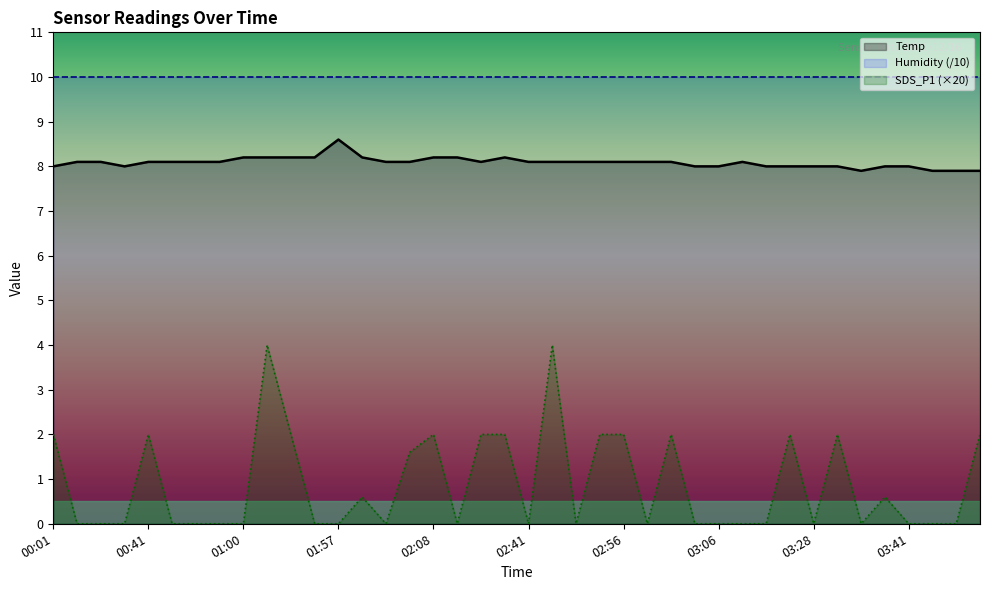

What position from the left is 02:51?

23